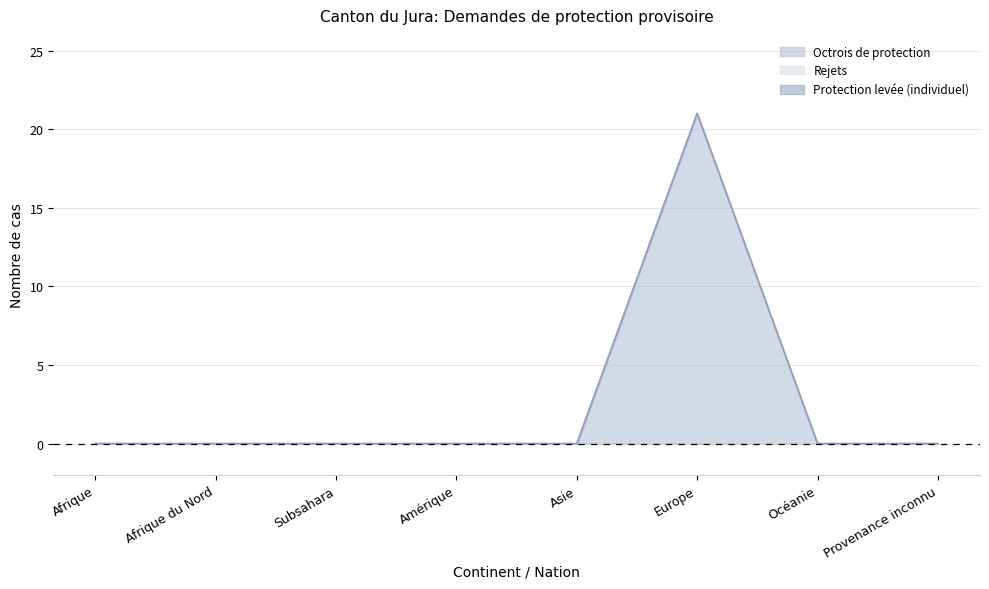

What is the label of the 4th point from the right?

Asie